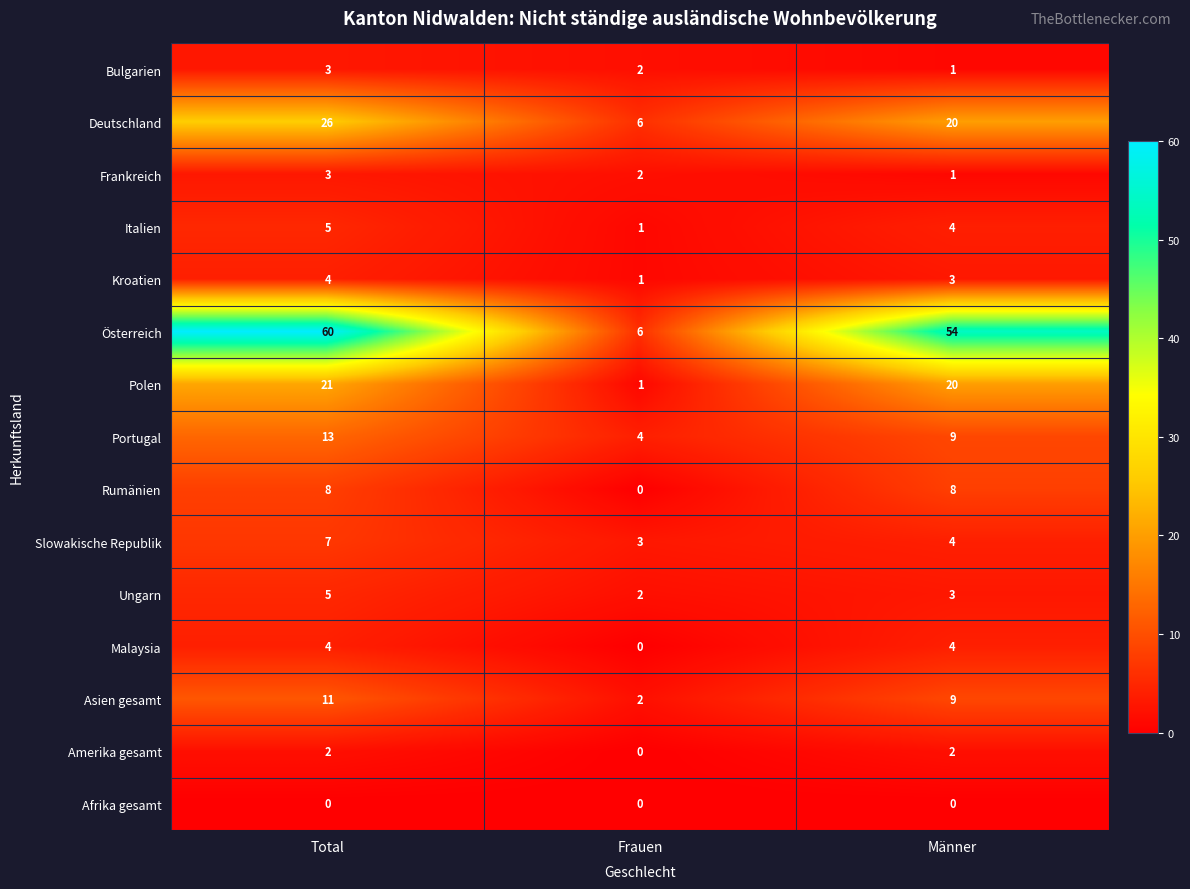

What is the total value across all series at Total?

172